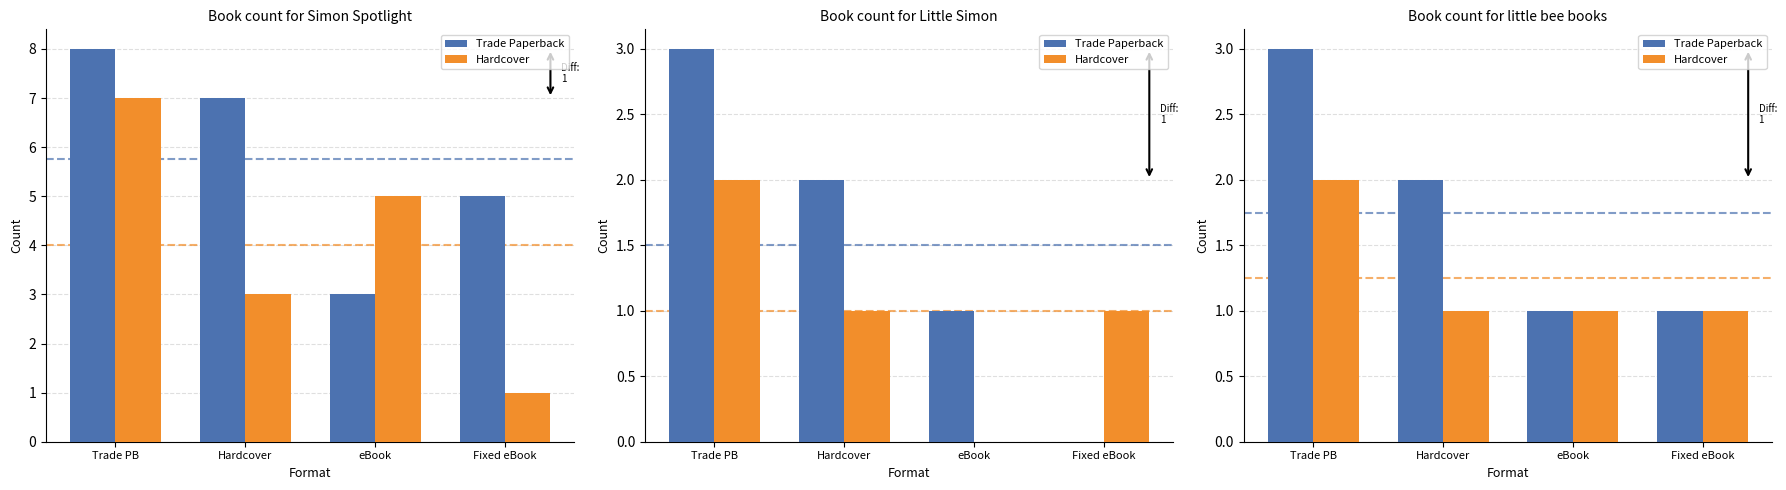

True or false: Trade Paperback has a value of 1 at eBook.

True